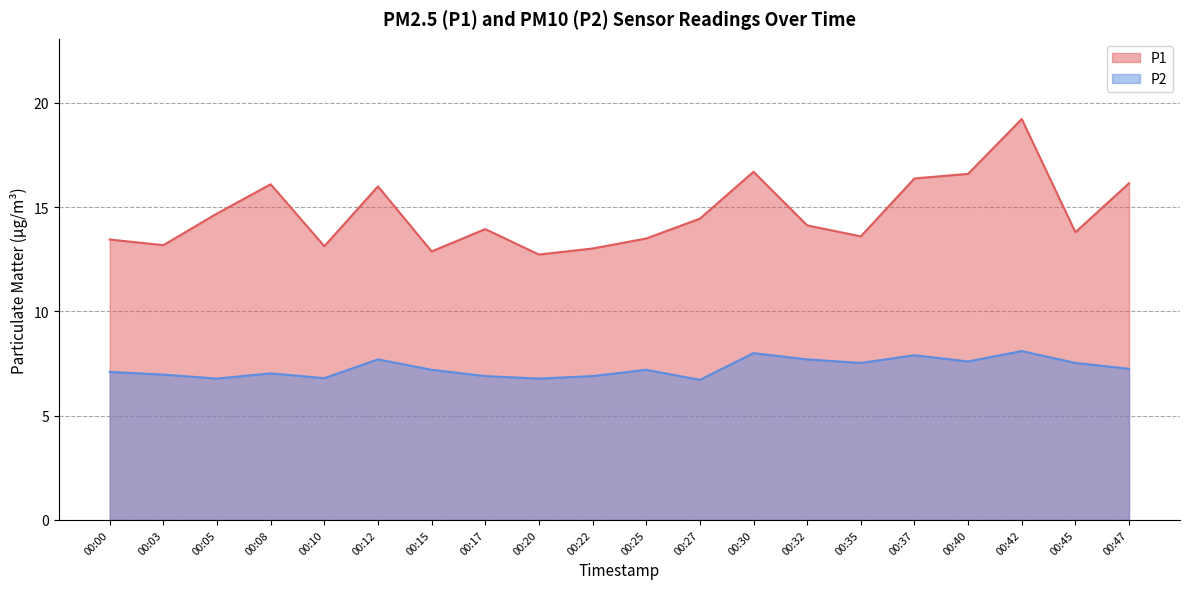

True or false: P2 has a value of 11.5 at 00:45.

False